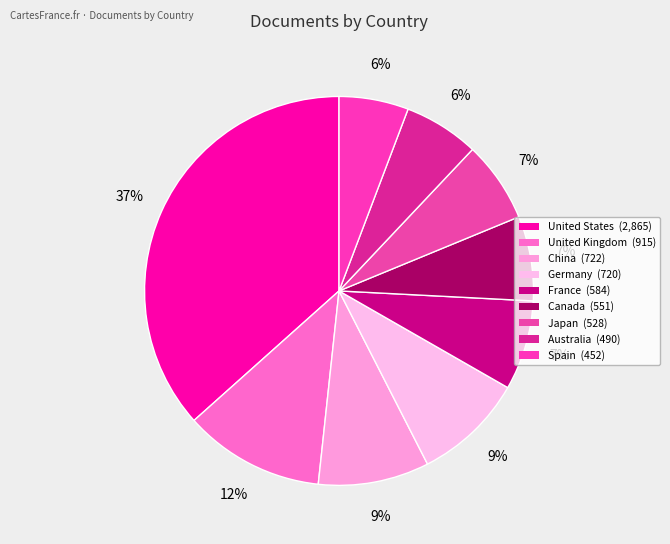

Do France and United Kingdom together represent more than half of the pie?

No